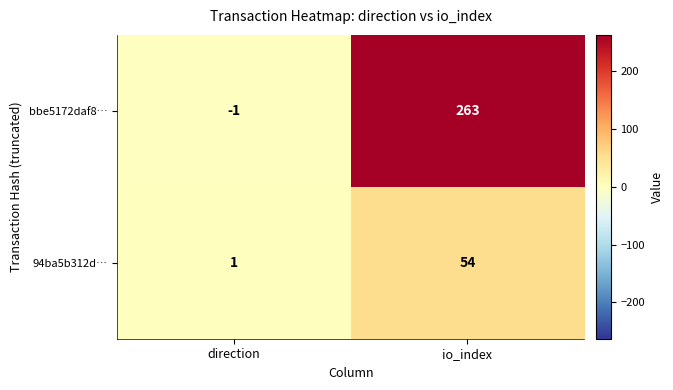

Rank the series by their average value, from highest to lowest.

bbe5172daf8…, 94ba5b312d…